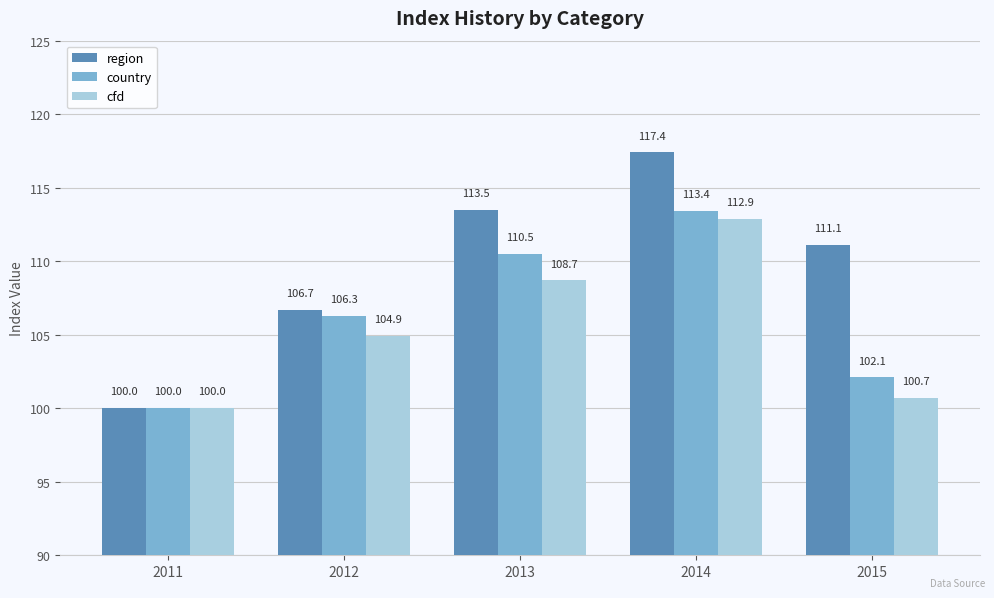

List the series in order of their overall mean, highest first.

region, country, cfd